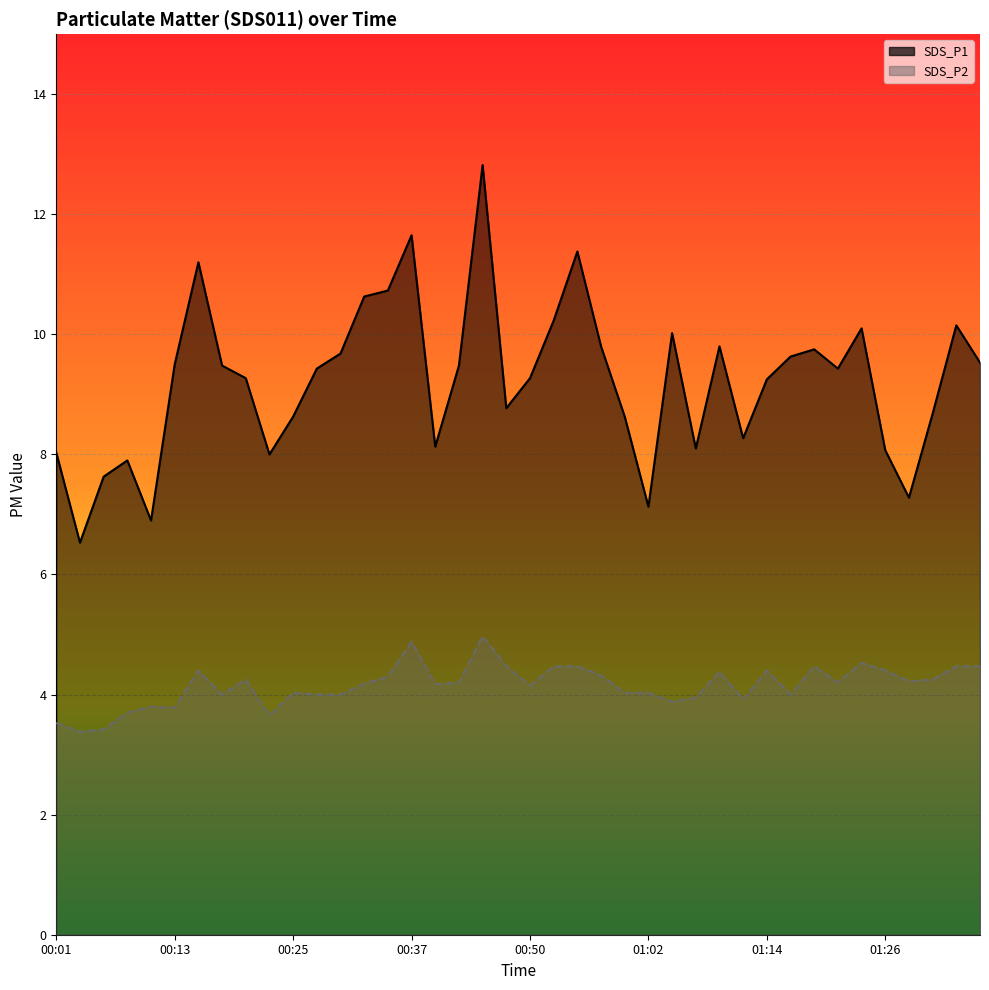

What is the label of the 33rd point from the right?

00:18